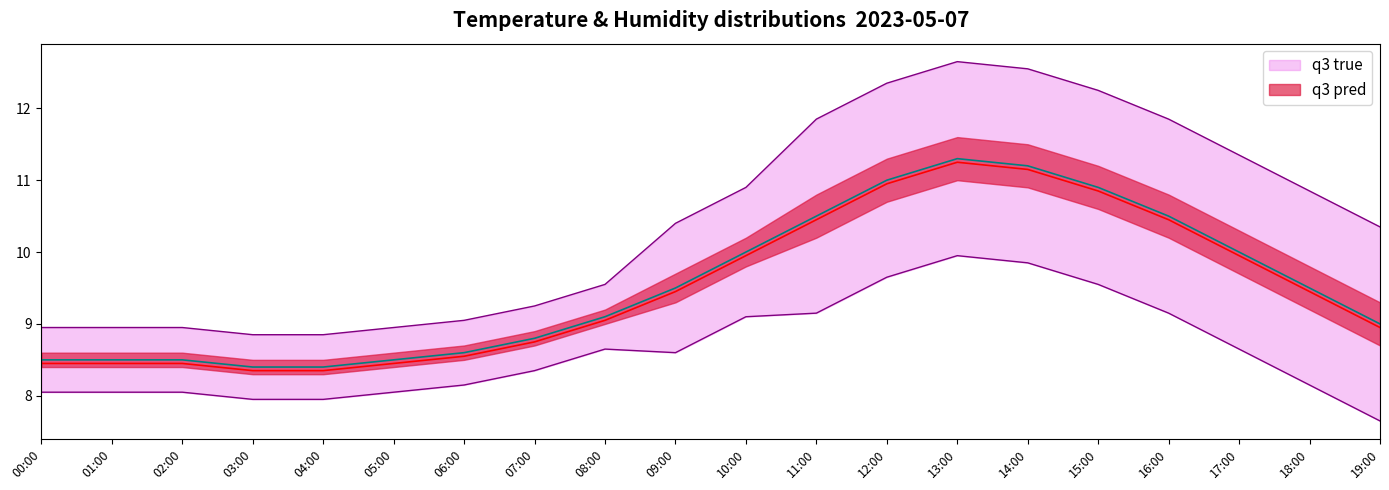

What is the greatest value displayed?

11.3